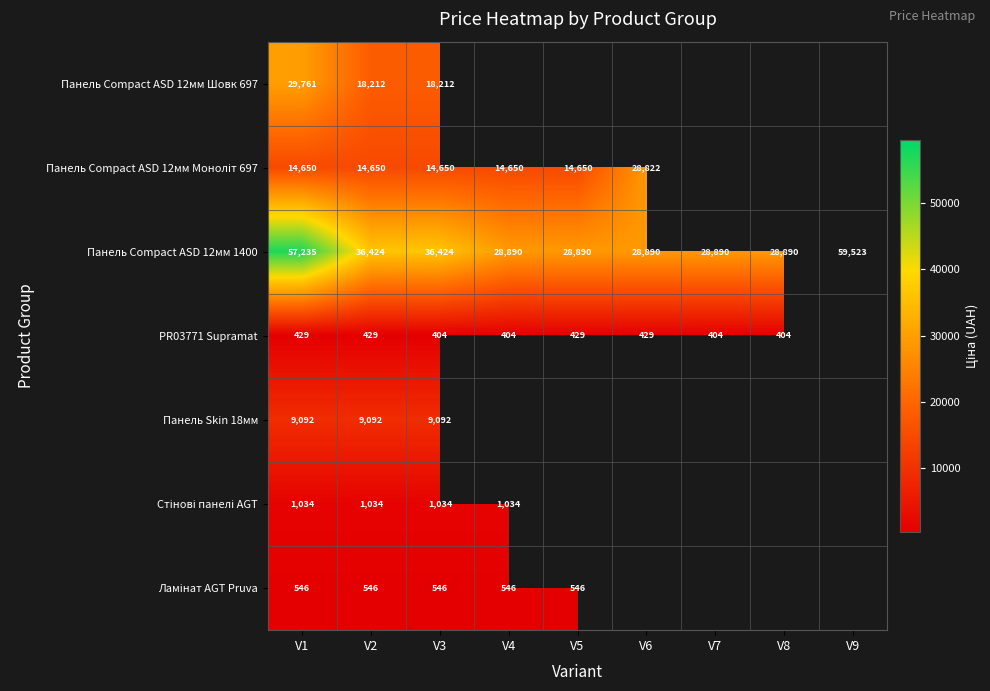

How many values in Ламінат AGT Pruva are above zero?

5